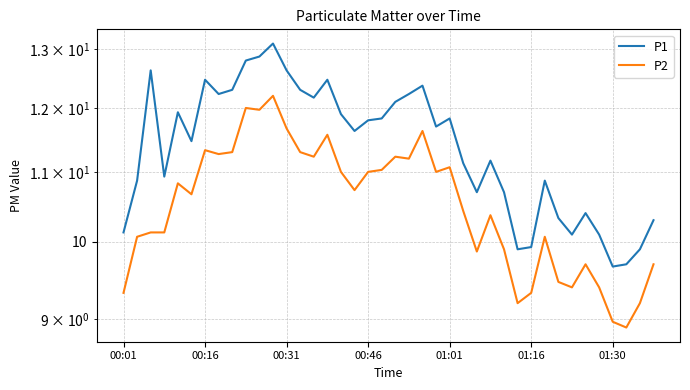

Which series has the largest total across all categories?

P1